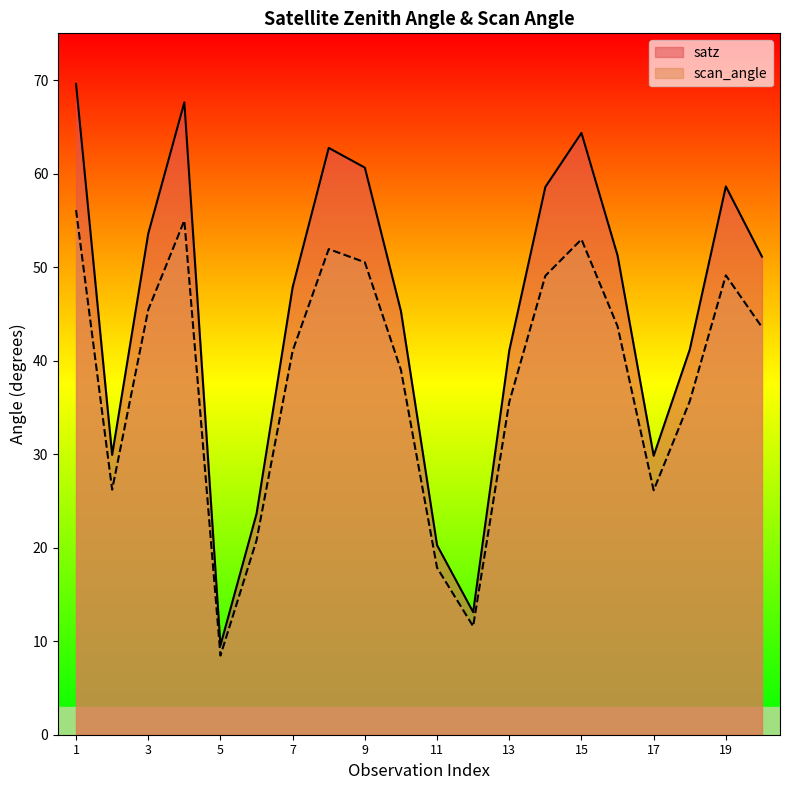

Between 3 and 15, which series saw the biggest shift?

satz